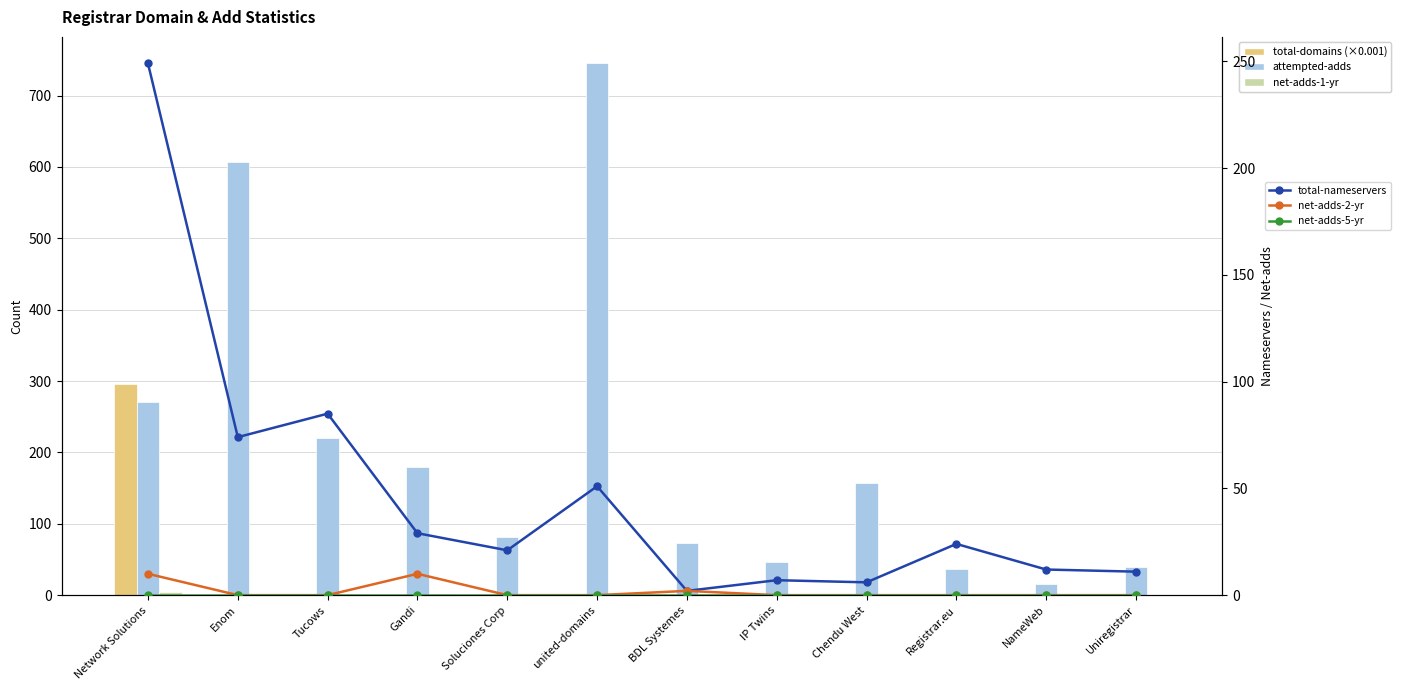

How many categories are shown in the chart?

12